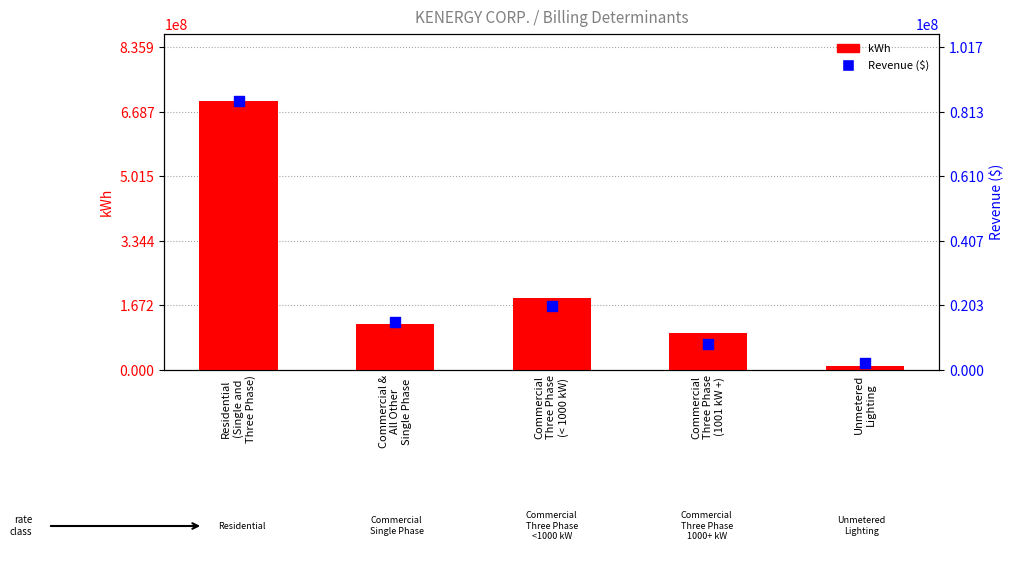

Which series contains the lowest Y value?

Revenue ($)